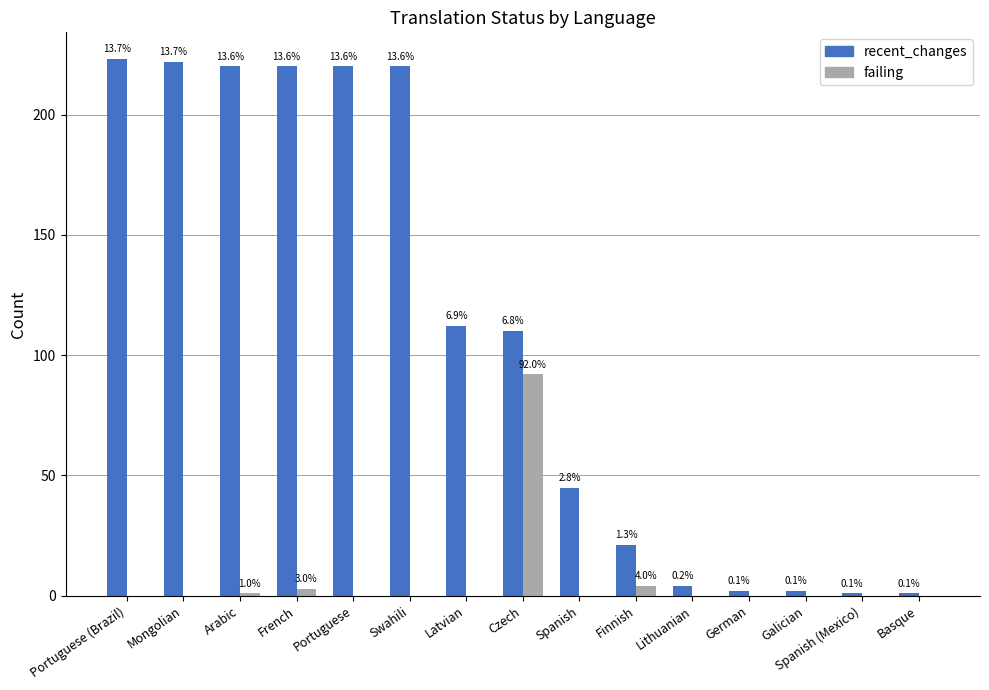

At German, list the series in order from smallest to largest.

failing, recent_changes